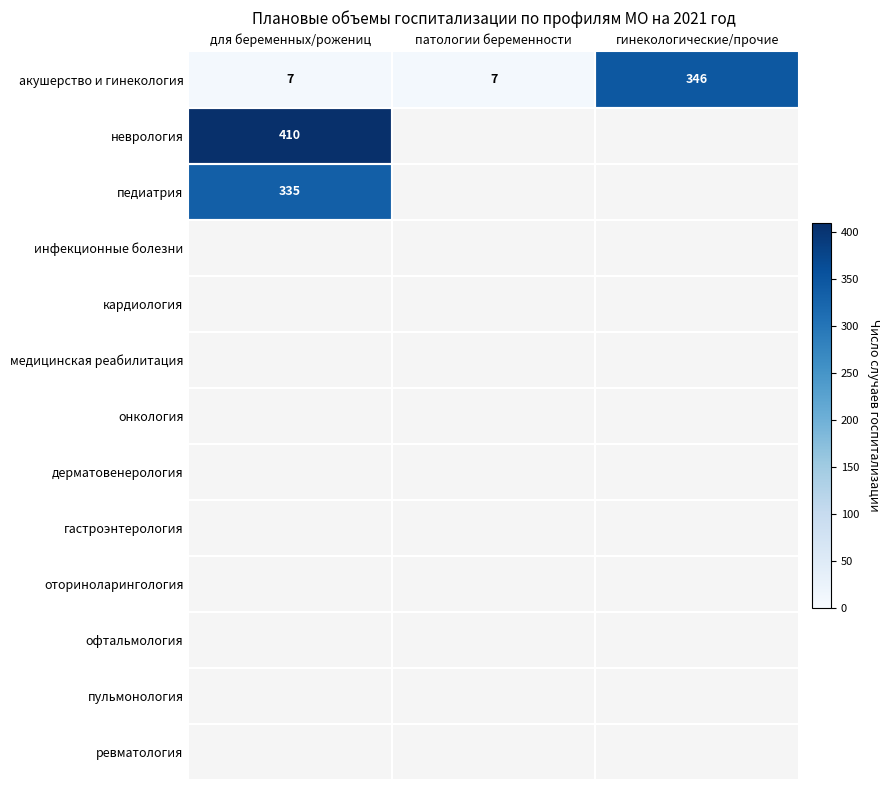

How many акушерство и гинекология values are between 7 and 346?

3